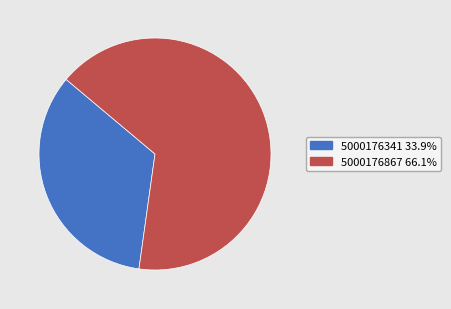

Approximately how many times larger is the value at 5000176341 compared to 5000176867?

0.5